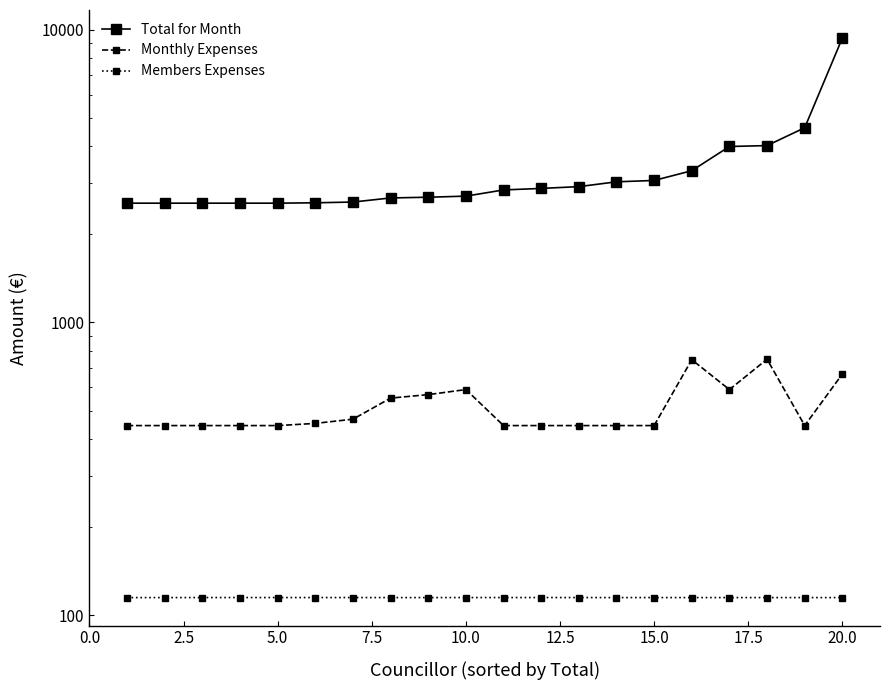

Which series has the largest total across all categories?

Total for Month